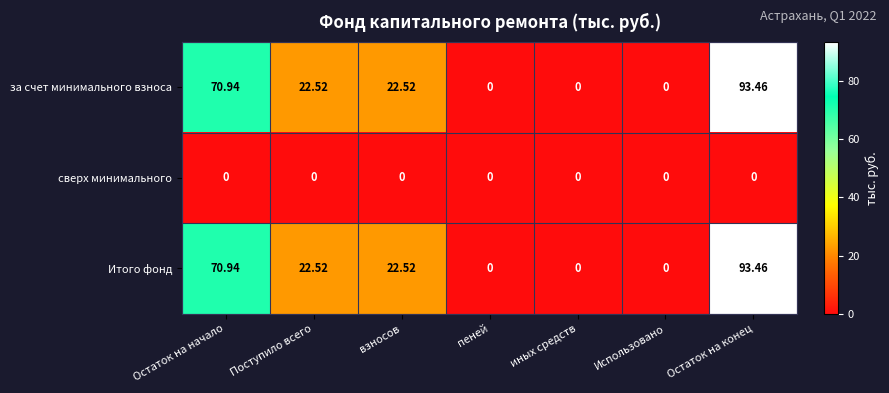

Which category has the highest value across all series?

Остаток на конец